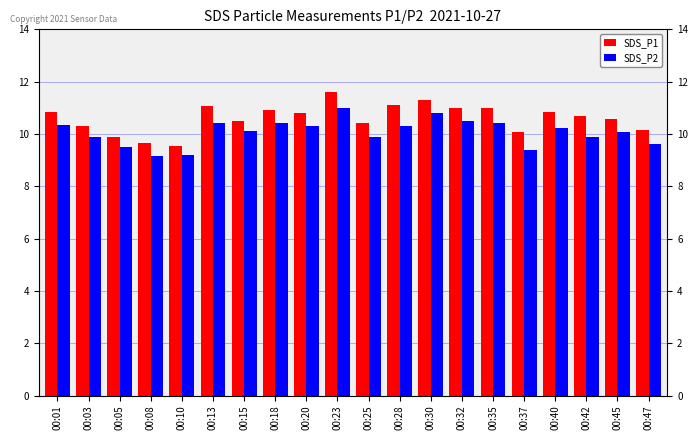

The value of SDS_P1 at 00:08 is 5.7. True or false?

False